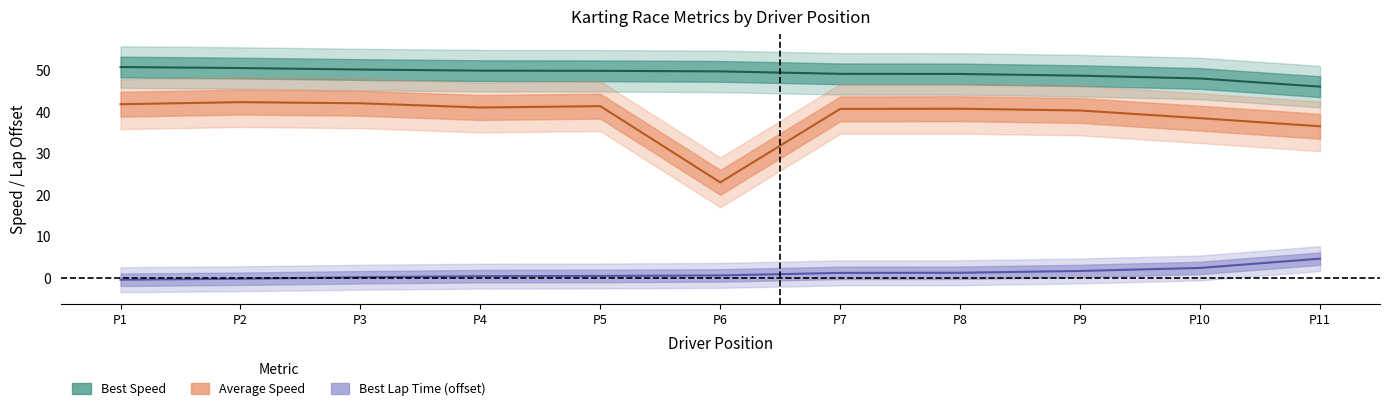

What is the maximum value shown in the chart?

50.8